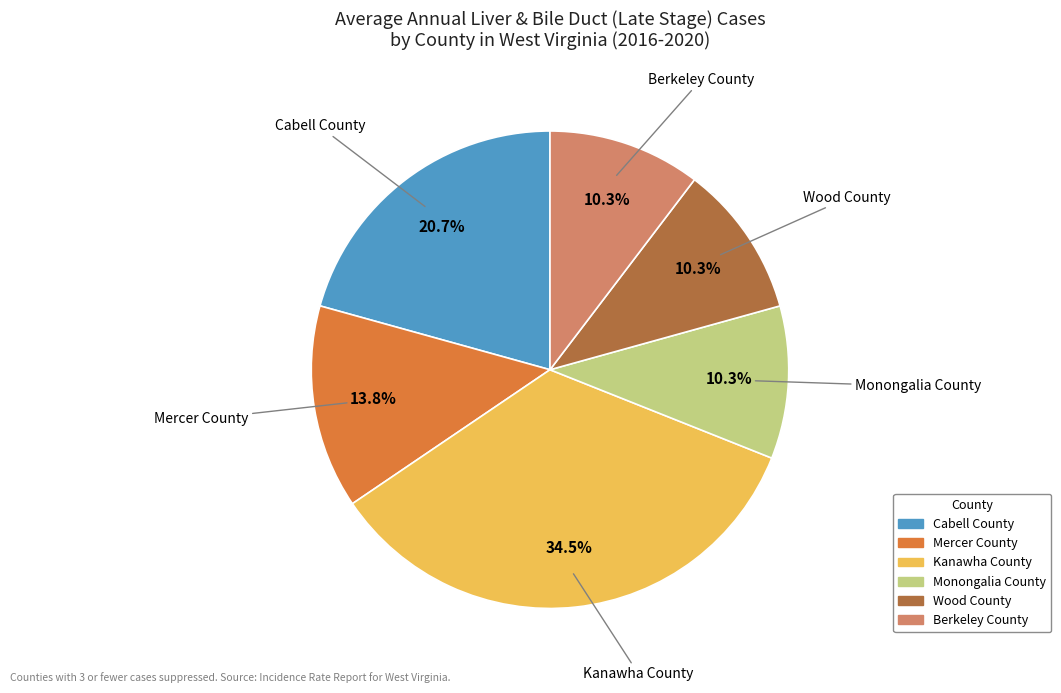

What percentage is the Mercer County slice, to the nearest percent?

14%